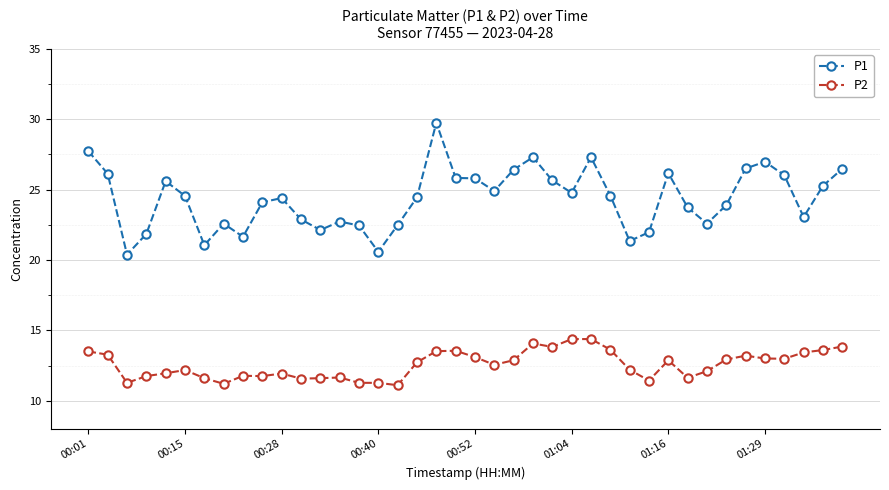

True or false: P2 has more than 0 interior local peaks.

True